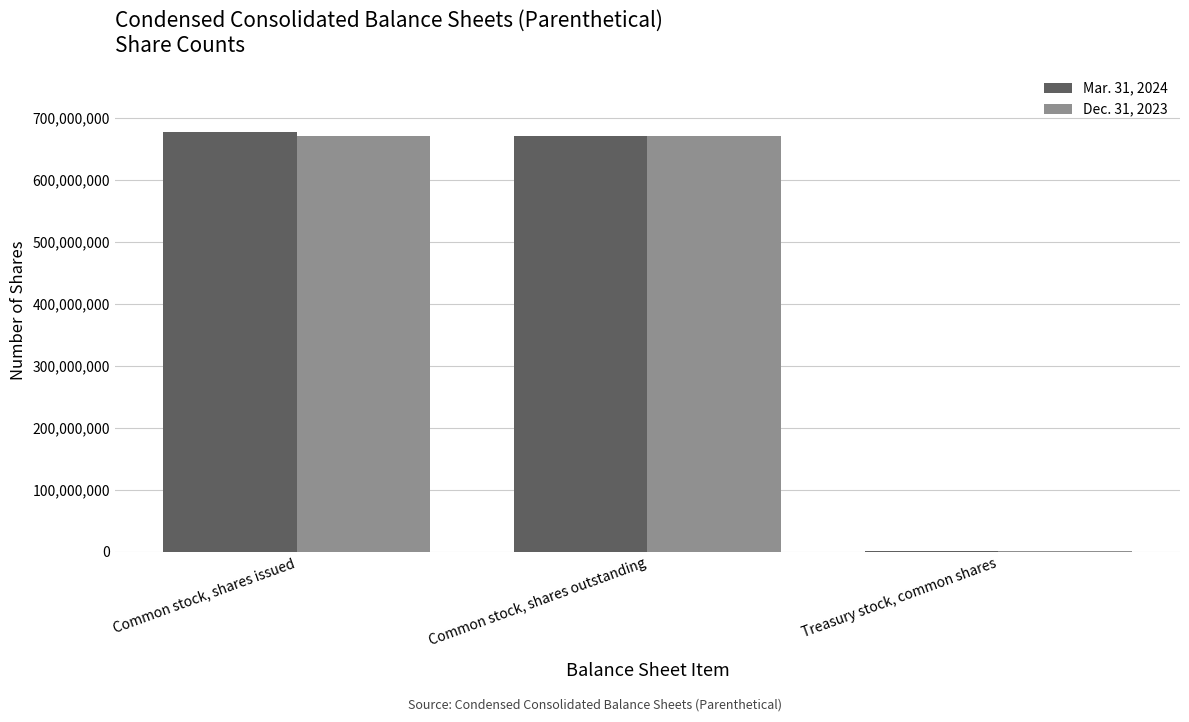

What are all the series names shown in the legend?

Mar. 31, 2024, Dec. 31, 2023